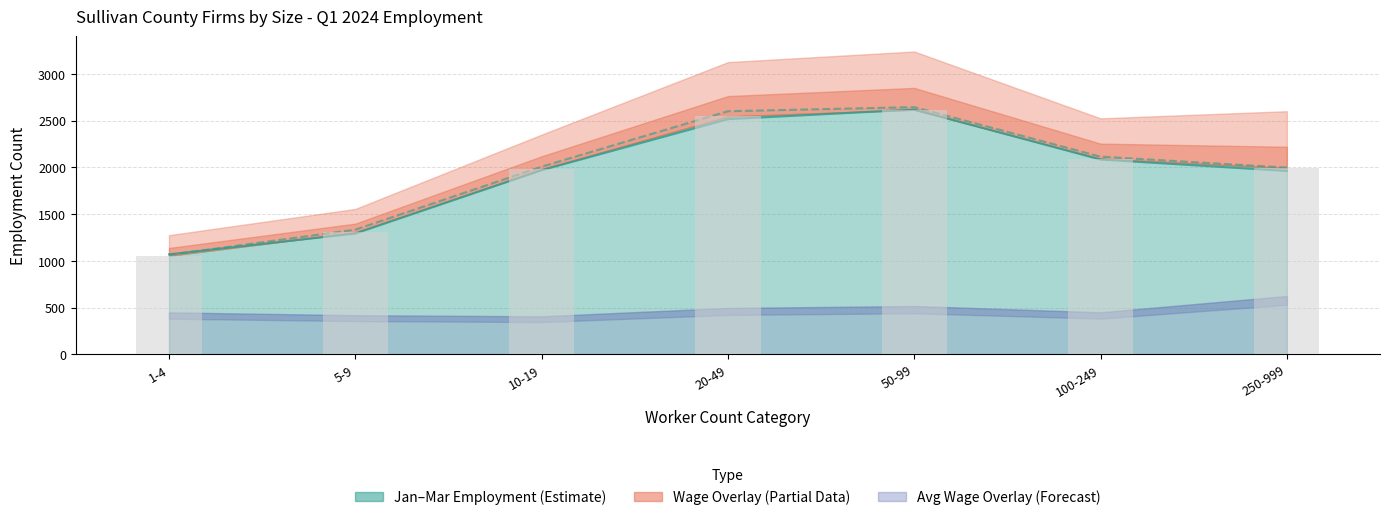

At which label is January closest to 1845?

250-999